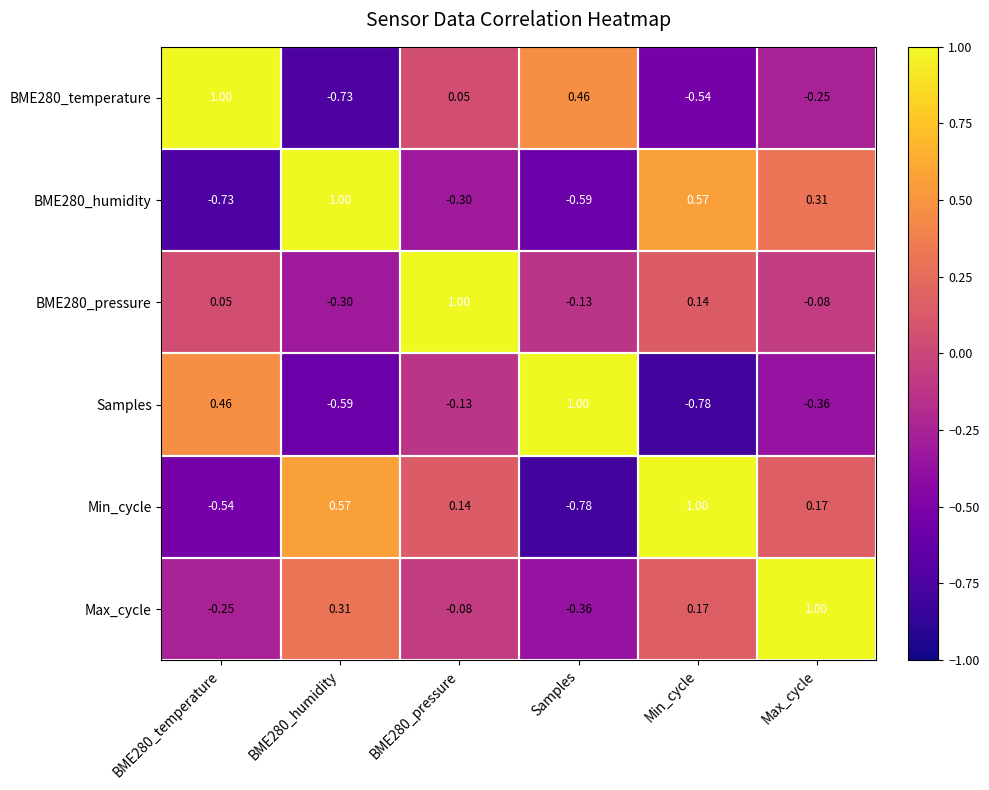

Count the number of categories in the chart.

6